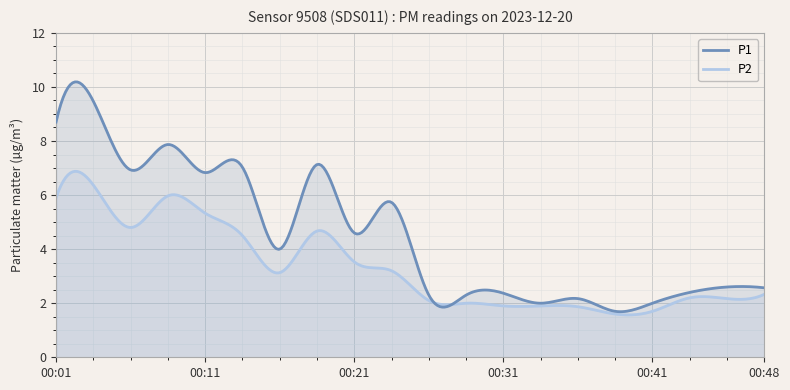

True or false: P2 and P1 cross at least once.

True